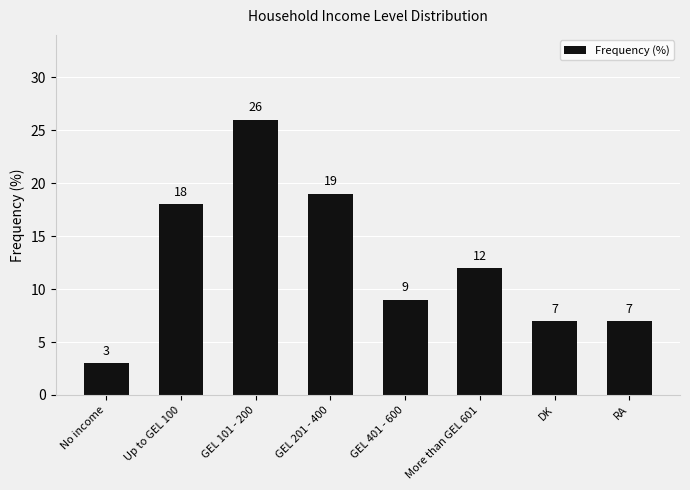

What is the value of the 4th bar from the left?

19